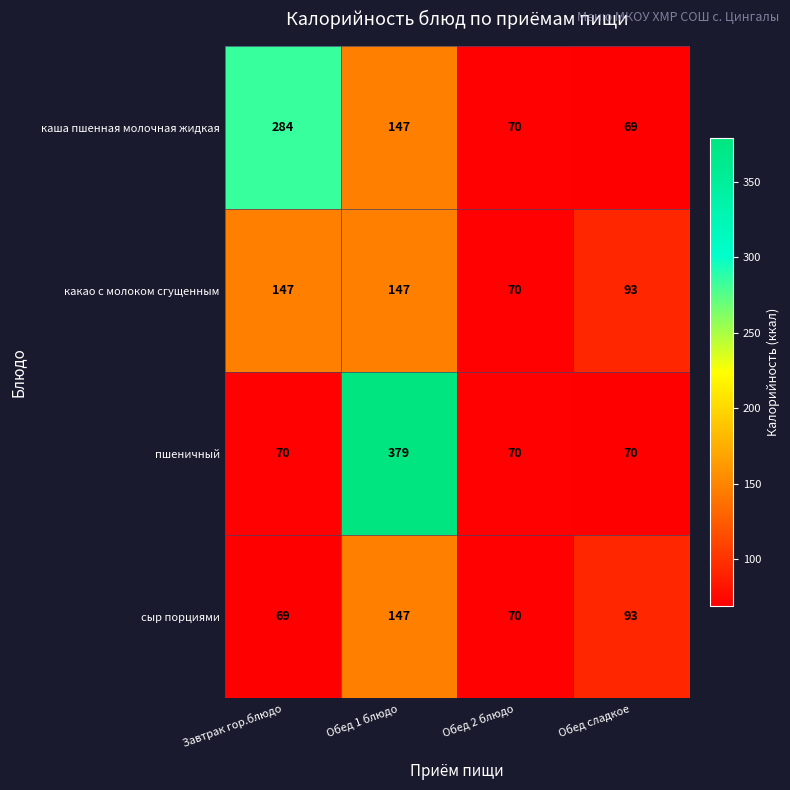

At which category is the sum across all series the highest?

Обед 1 блюдо